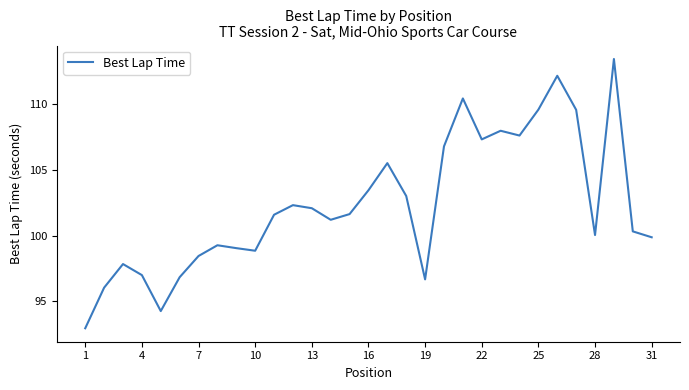

What is the minimum value shown in the chart?

92.9